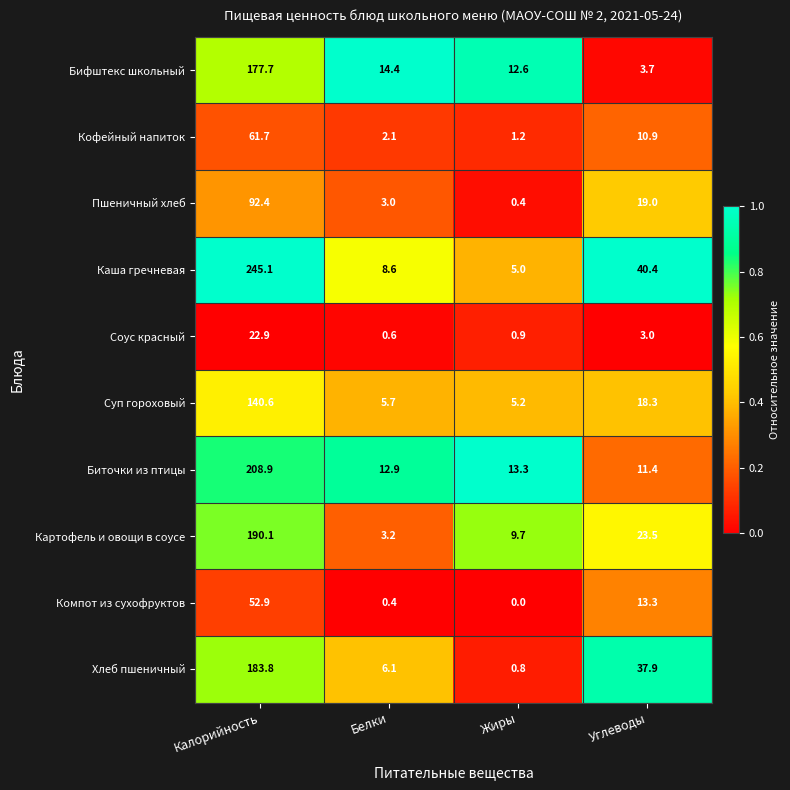

Read the Биточки из птицы value at Жиры.

13.3